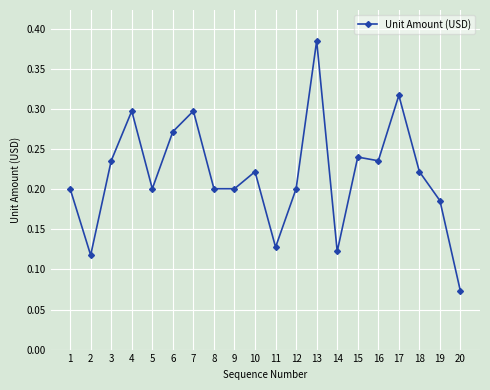

Which category has the highest value across all series?

13